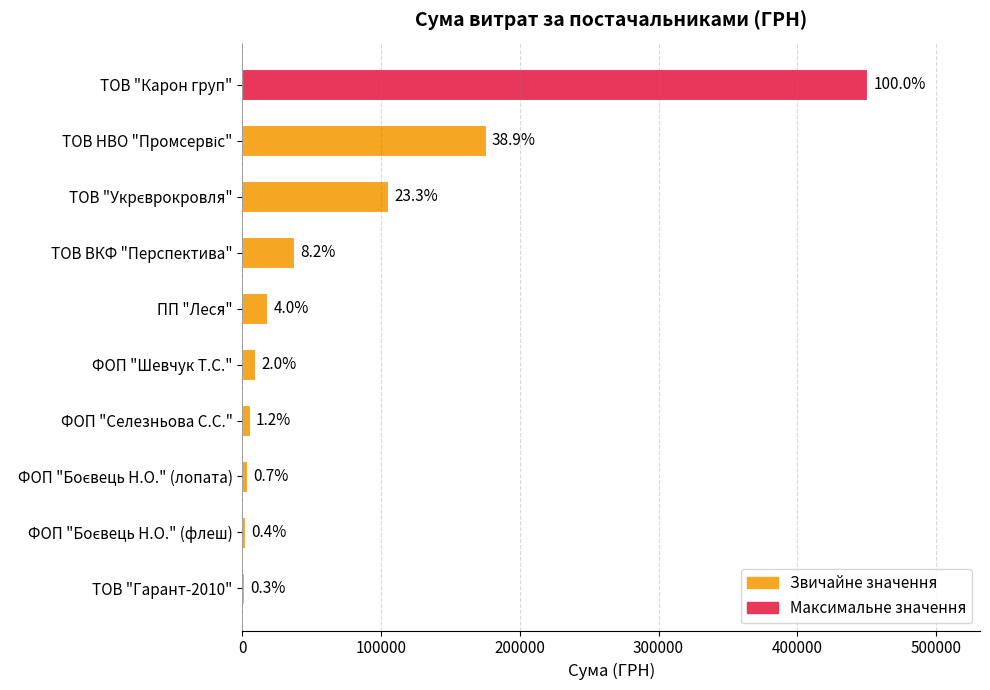

Are the bars horizontal?

Yes